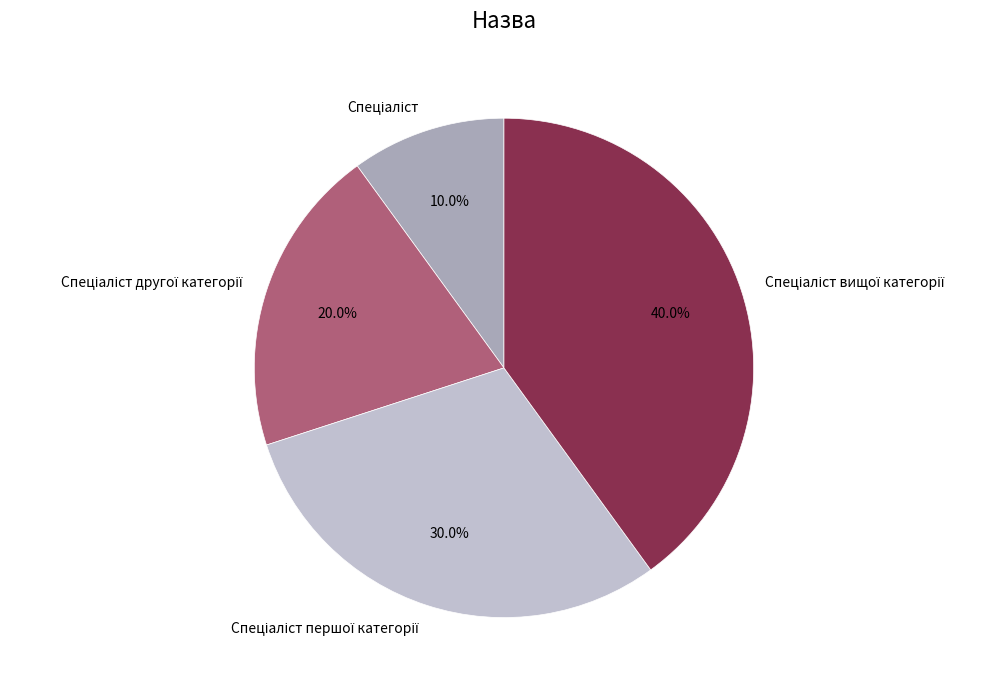

Is there any slice that represents more than half of the pie?

No